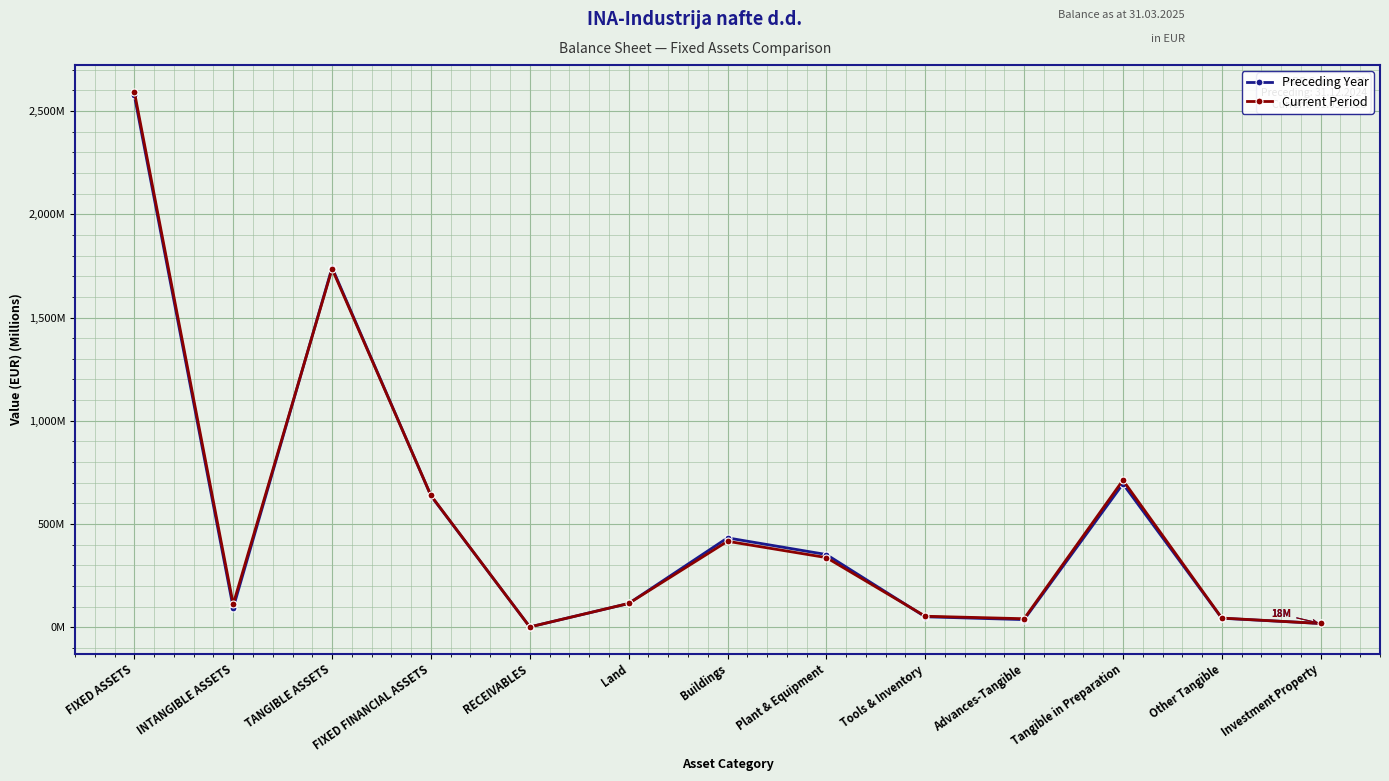

Reading left to right, list all the values displayed in this chart.

Preceding Year: 2575.6	93.3	1741.9	636.4	1.1	114.8	432.6	351.9	50.3	36.6	694.4	43.3	18.0
Current Period: 2593.6	111.3	1735.9	638.0	1.1	114.9	416.1	337.1	53.0	40.9	711.9	44.1	17.9